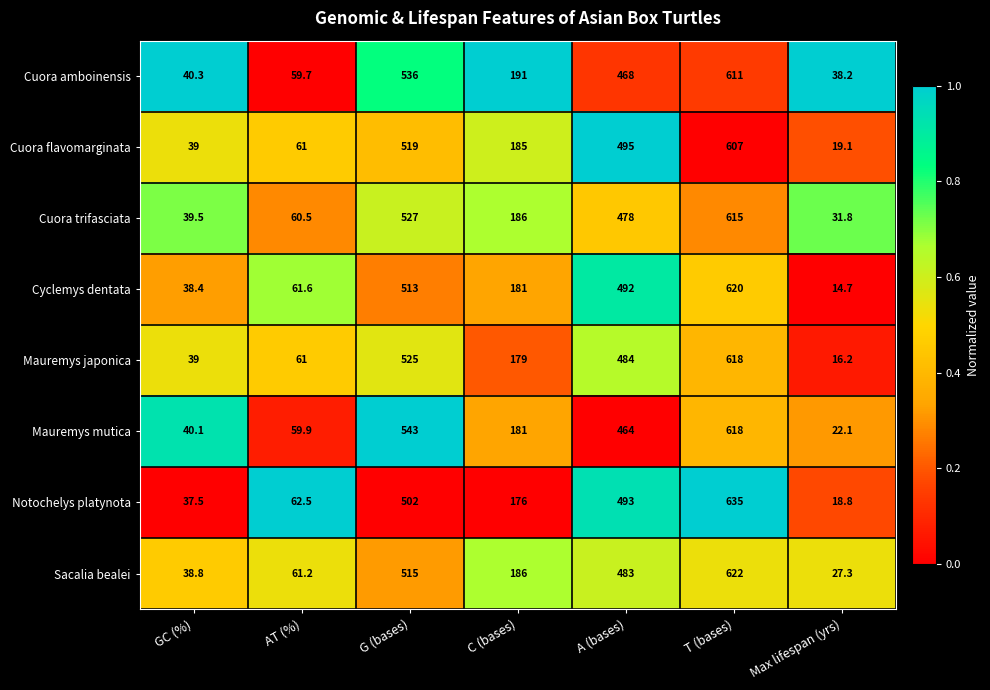

What is the difference between the maximum and minimum values in the Cyclemys dentata series?

605.3